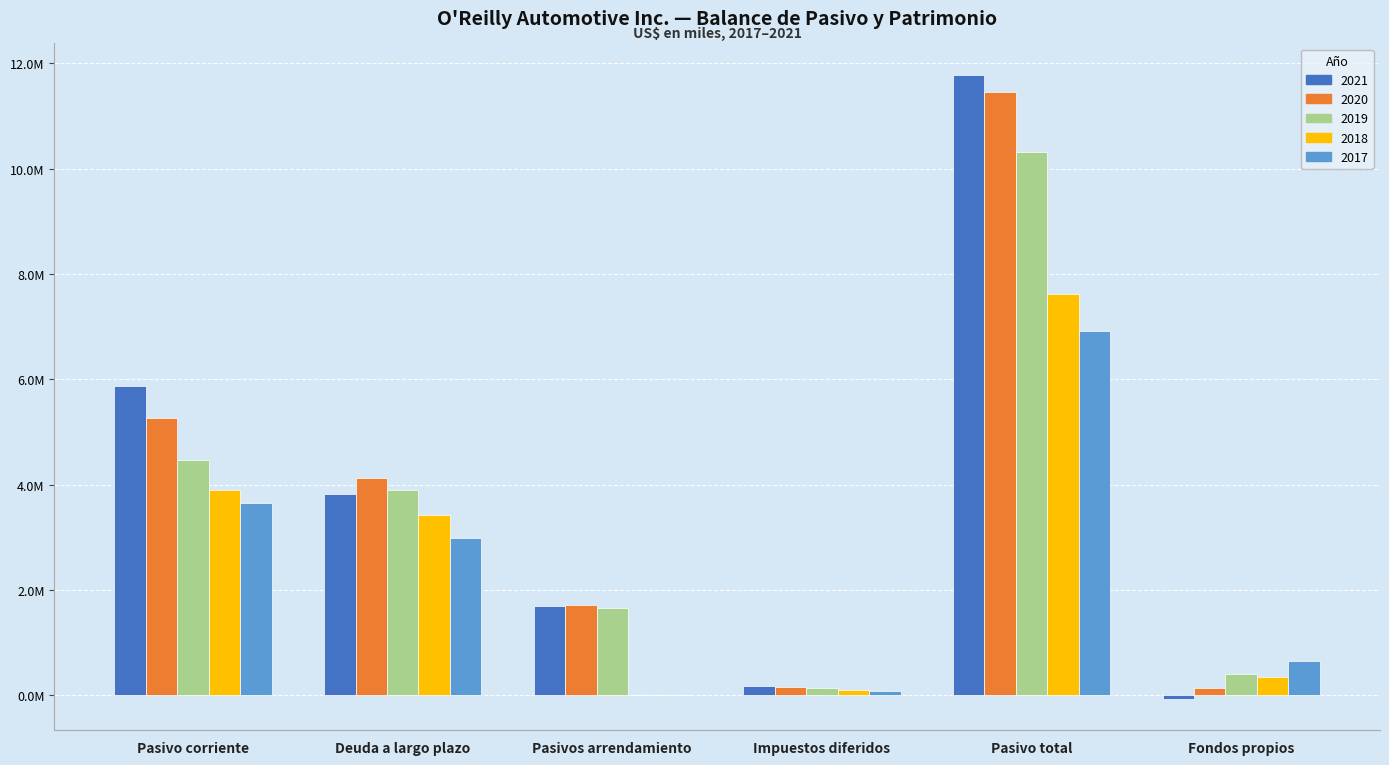

Are the bars horizontal?

No